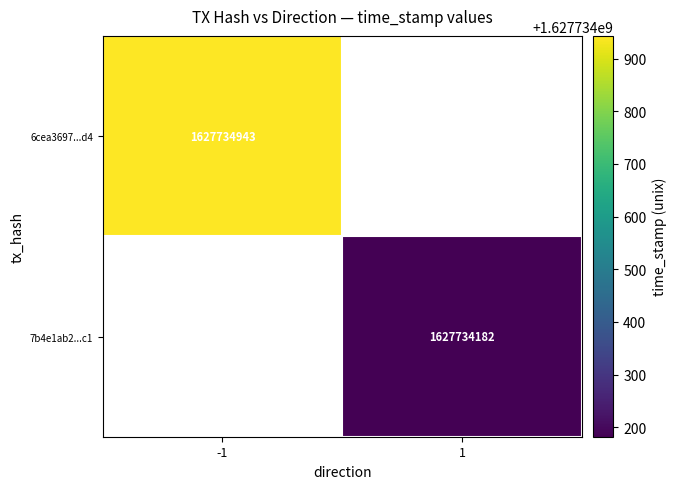

Reading right to left, what are all the values shown in this chart?

6cea3697b80b6cabdf6938f3befbfd097f976d4: 1627734943	-1
7b4e1ab28d3a7d5ac5ce3883b00207006ba56c1: 1627734182	1